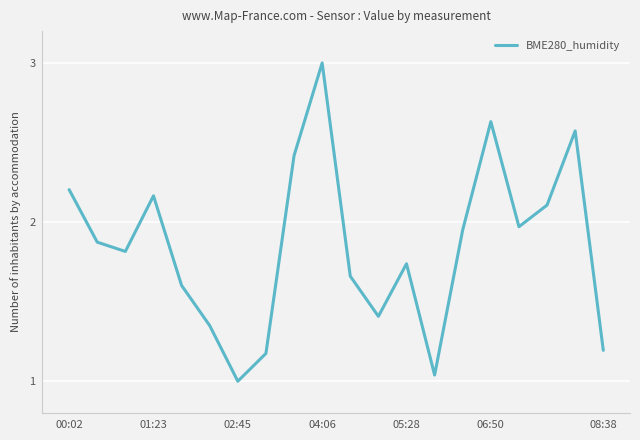

Count the number of data series in this chart.

1